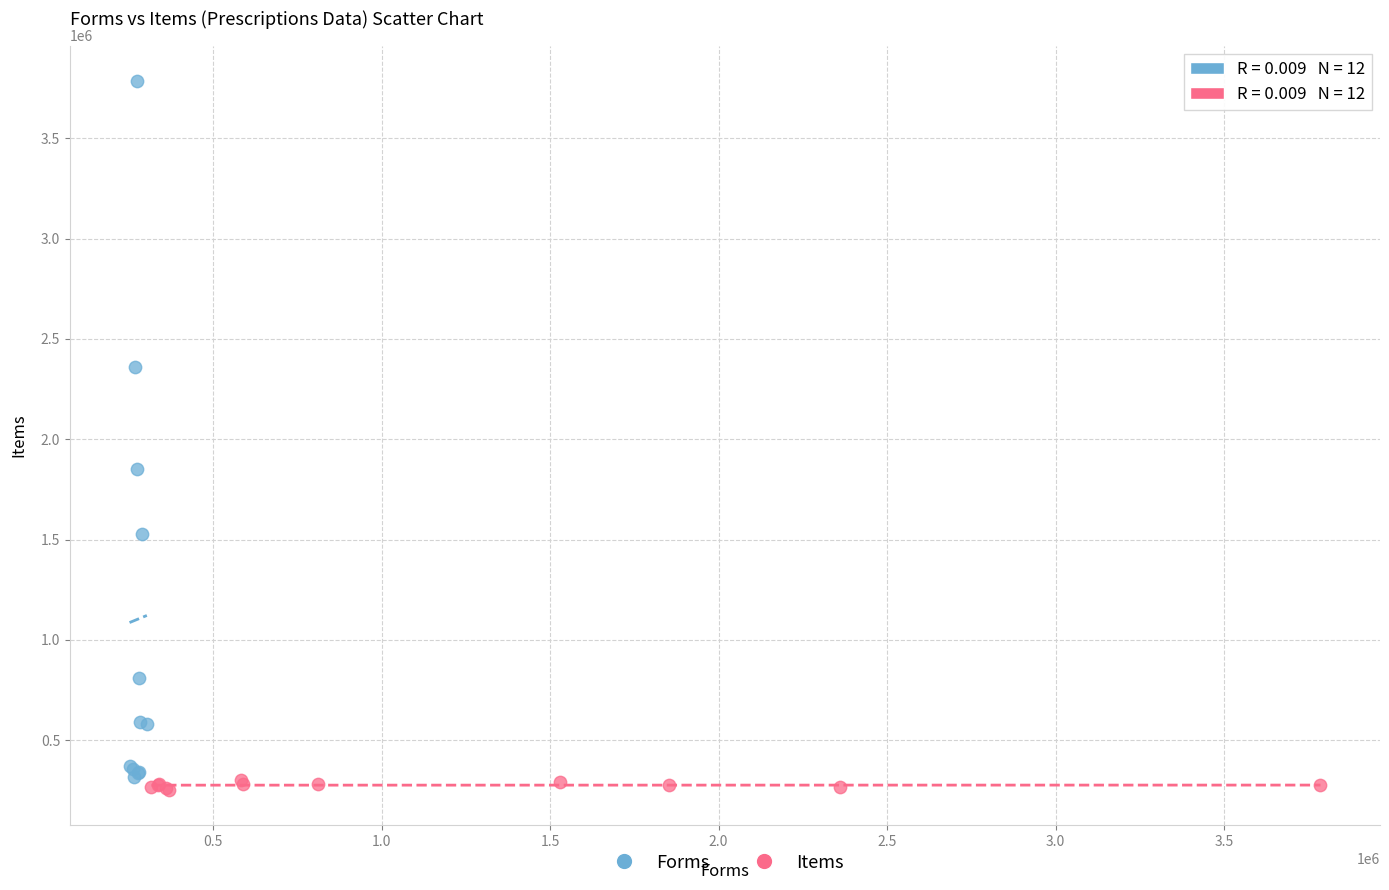

Which series contains the highest Y value?

Forms